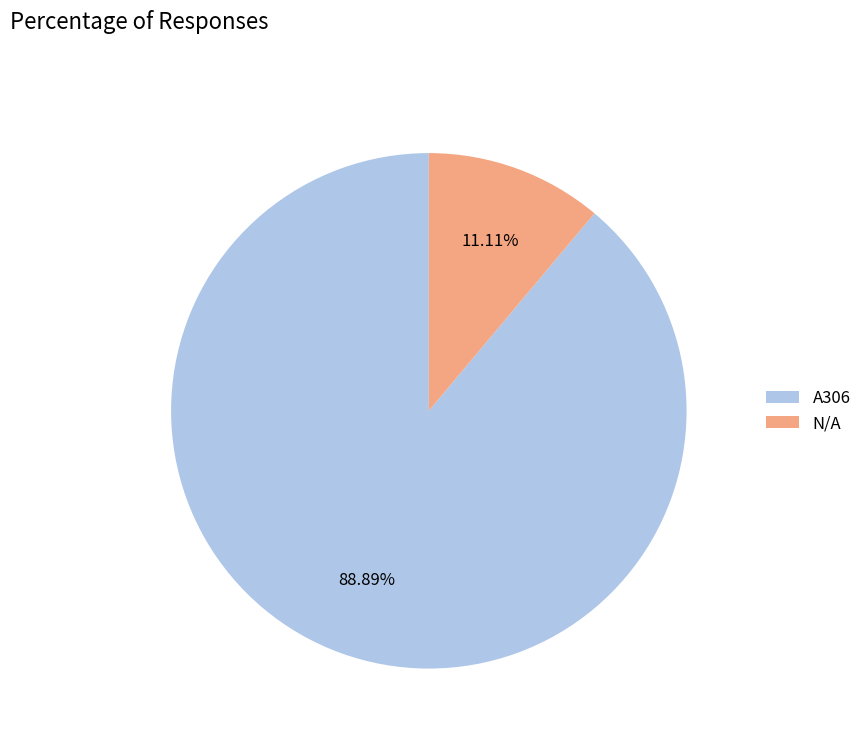

To the nearest percent, what is the difference between the A306 and N/A slice percentages?

78%